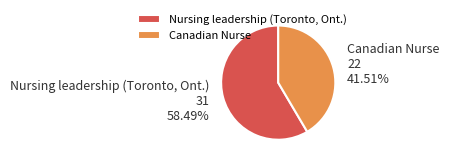

Approximately how many times larger is the value at Canadian Nurse compared to Nursing leadership (Toronto, Ont.)?

0.7